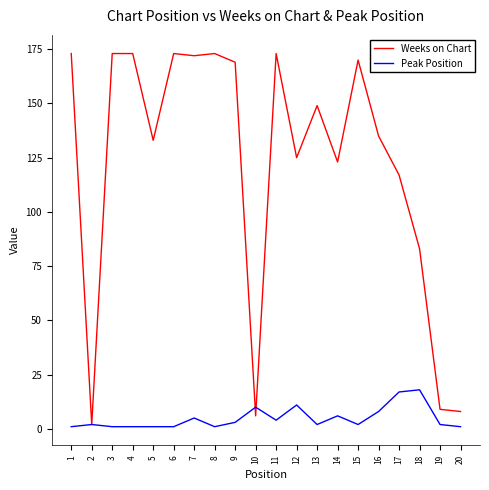

True or false: Peak Position has more than 1 interior local peaks.

True